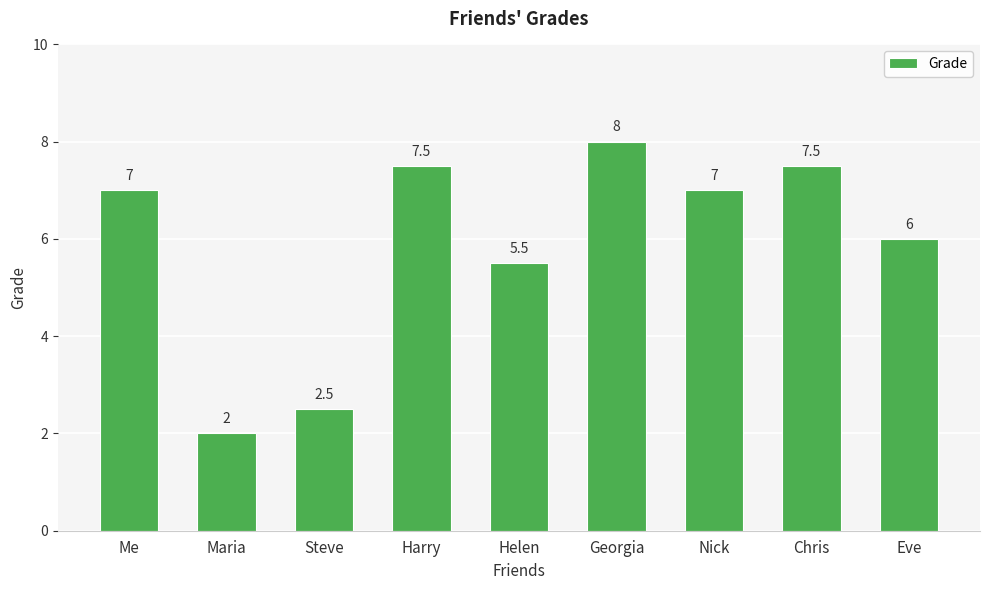

Is it true that the value at Helen is 5.5?

True